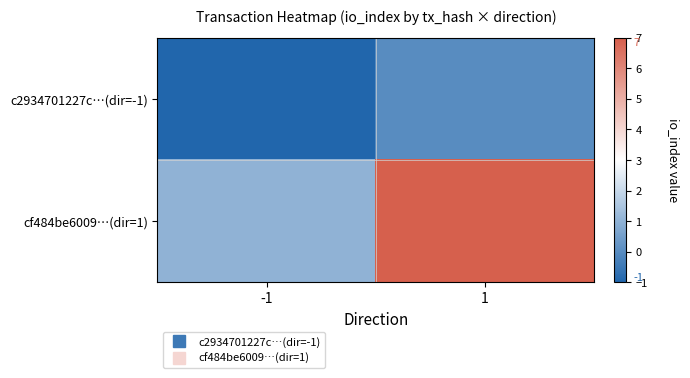

At which category is the sum across all series the highest?

1